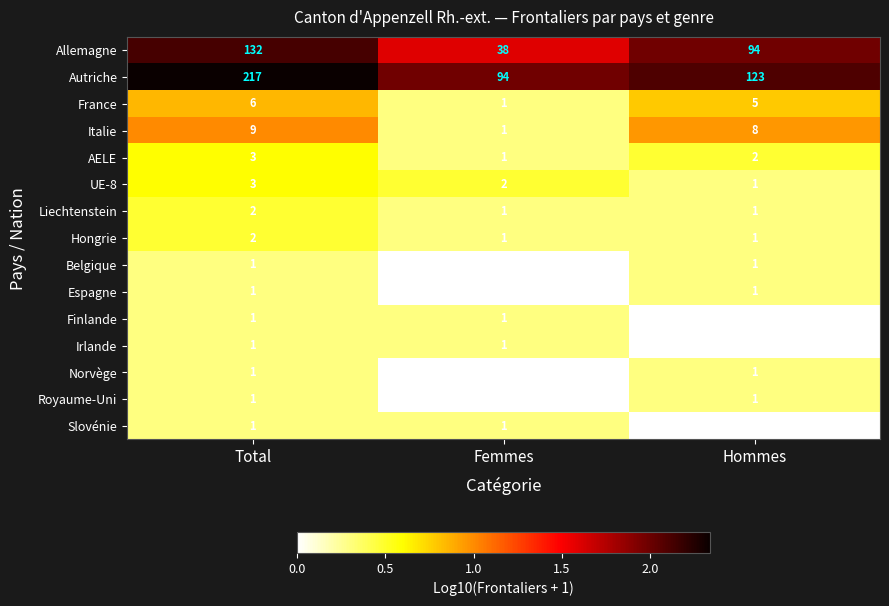

Rank the categories by UE-8 value from highest to lowest.

Total, Femmes, Hommes